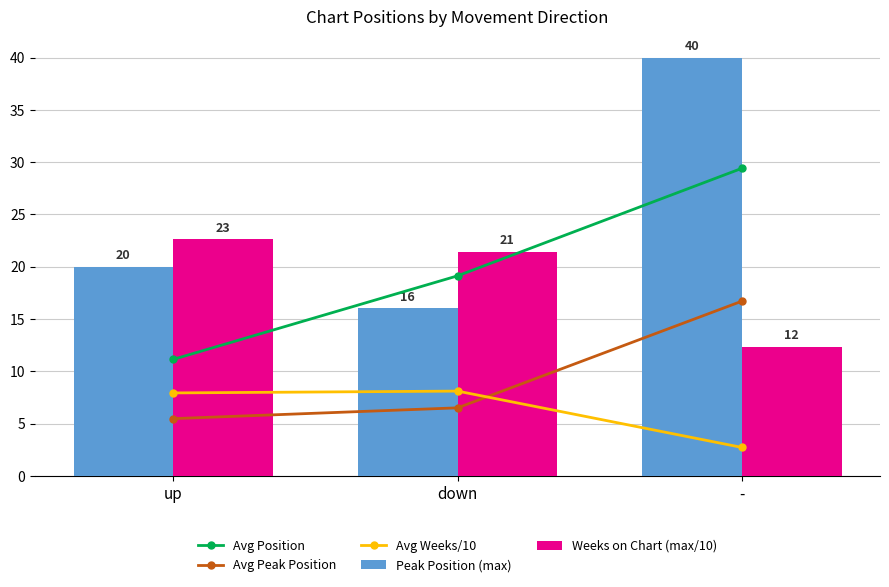

Reading left to right, what are all the values shown in this chart?

Avg Position: 11.1	19.1	29.4
Avg Peak Position: 5.5	6.5	16.7
Avg Weeks/10: 7.9	8.1	2.7
Peak Position (max): 20.0	16.0	40.0
Weeks on Chart (max/10): 22.6	21.4	12.3